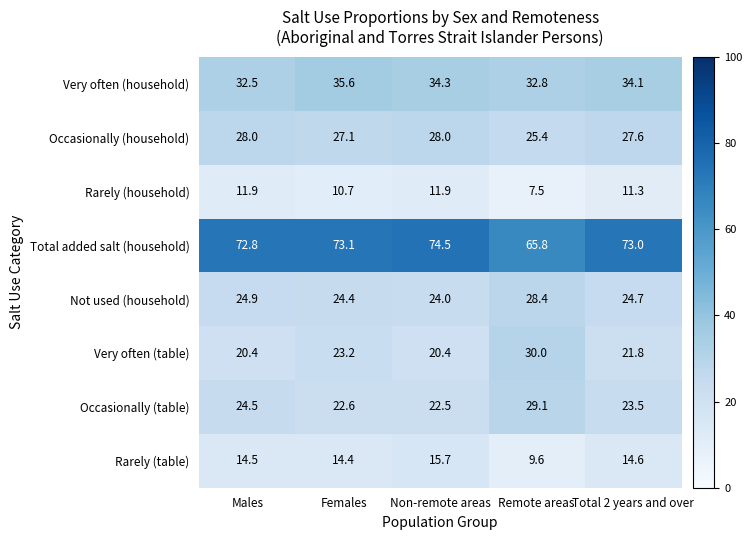

What is the difference between the highest and lowest values at Total 2 years and over?

61.7